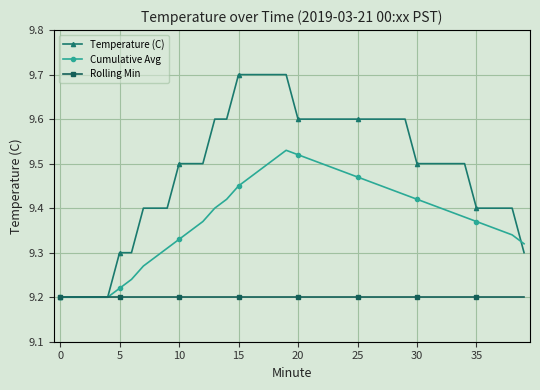

List the series in order of their overall mean, highest first.

Temperature (C), Cumulative Avg, Rolling Min